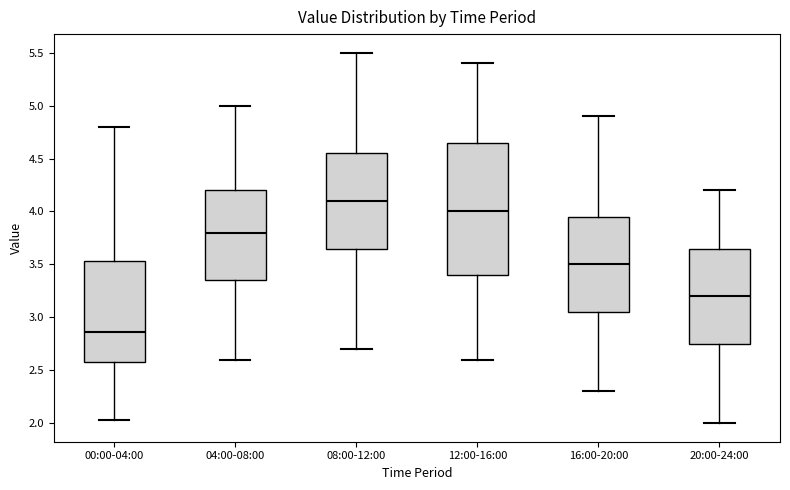

Reading left to right, transcribe this box plot: for each box, give where its median line is, the range the box spans, and where its two whiskers end, as read against the y-axis. The values are not printed on the chart, so give them approximately, as read against the axis.

00:00-04:00: median 2.85, box 2.60 to 3.55, whiskers 2.05 to 4.80
04:00-08:00: median 3.80, box 3.35 to 4.20, whiskers 2.60 to 5.00
08:00-12:00: median 4.10, box 3.65 to 4.55, whiskers 2.70 to 5.50
12:00-16:00: median 4.00, box 3.40 to 4.65, whiskers 2.60 to 5.40
16:00-20:00: median 3.50, box 3.05 to 3.95, whiskers 2.30 to 4.90
20:00-24:00: median 3.20, box 2.75 to 3.65, whiskers 2.00 to 4.20